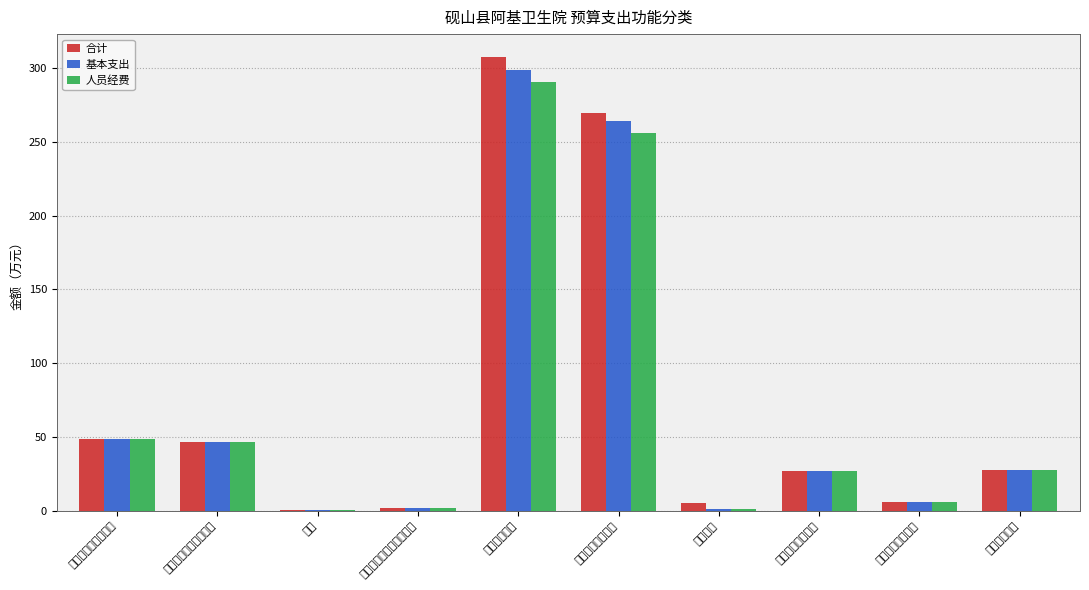

How many data points does each series have?

10